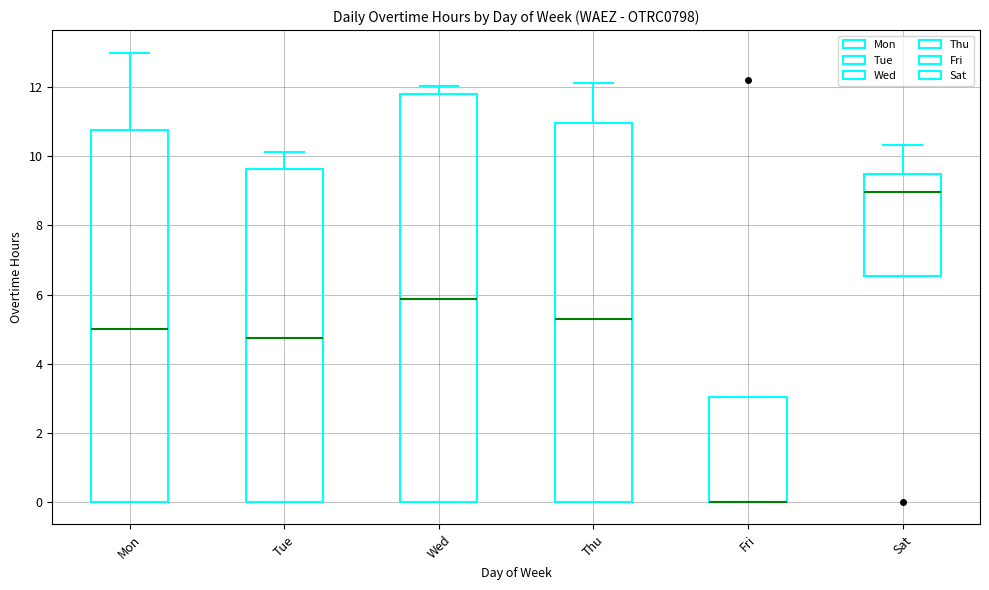

Where is the lower edge of the box for Thu on the y-axis? The values are not printed on the chart, so give them approximately, as read against the axis.

0.0